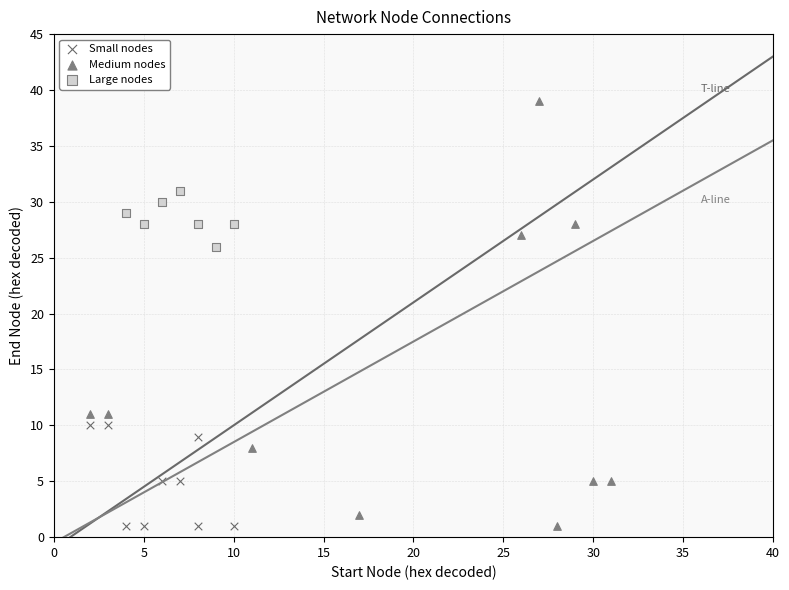

Which series reaches the maximum Y coordinate?

Medium nodes